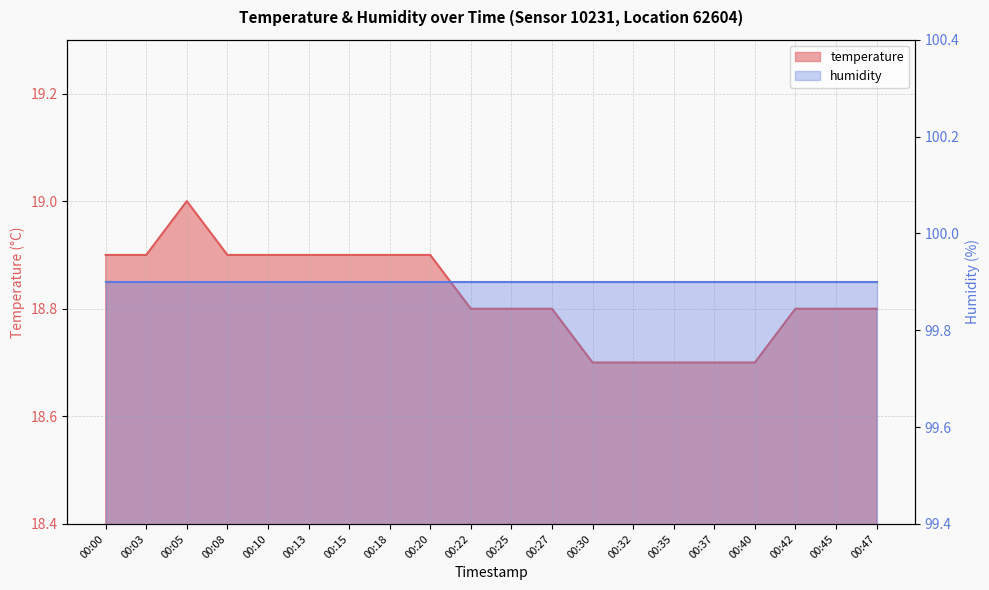

Reading right to left, transcribe all the data shown in this chart.

18.8	18.8	18.8	18.7	18.7	18.7	18.7	18.7	18.8	18.8	18.8	18.9	18.9	18.9	18.9	18.9	18.9	19.0	18.9	18.9